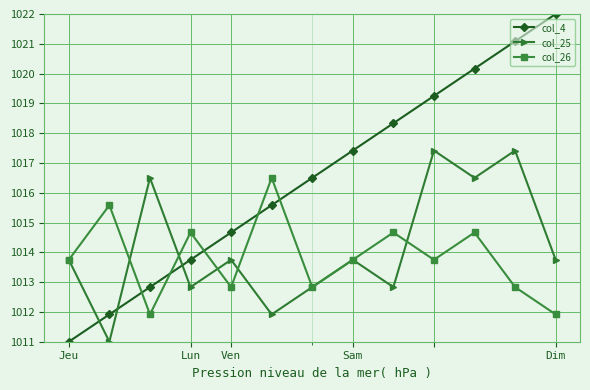

True or false: col_26 and col_4 intersect in this chart.

True